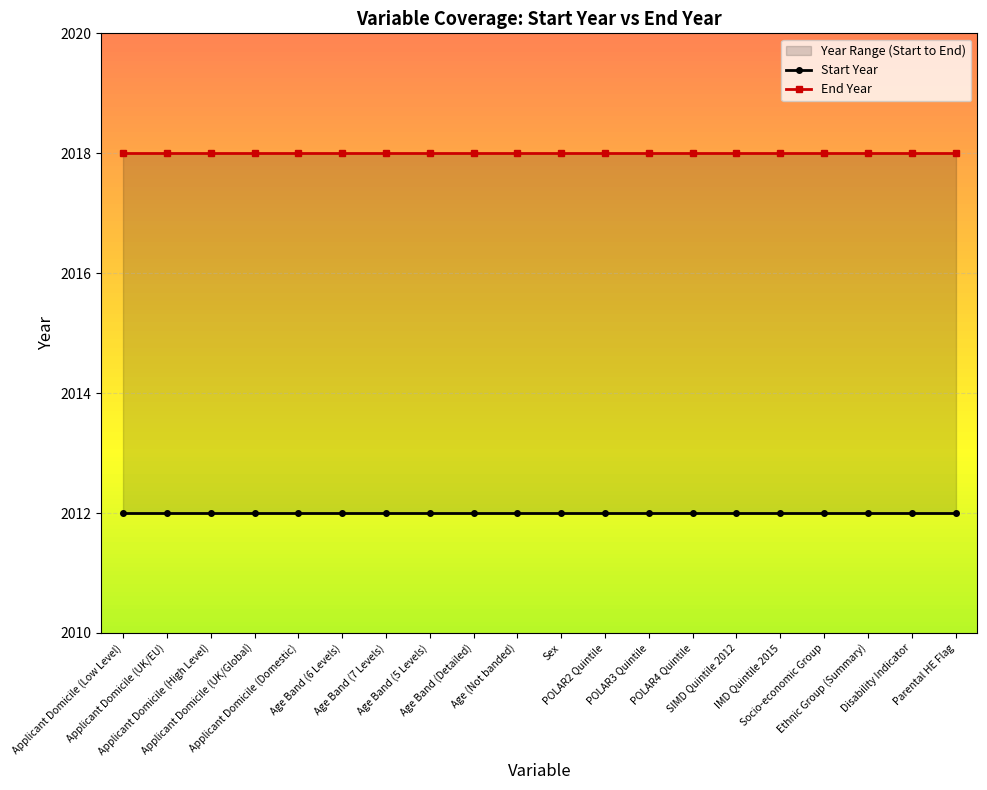

How many lines are shown in the chart?

2